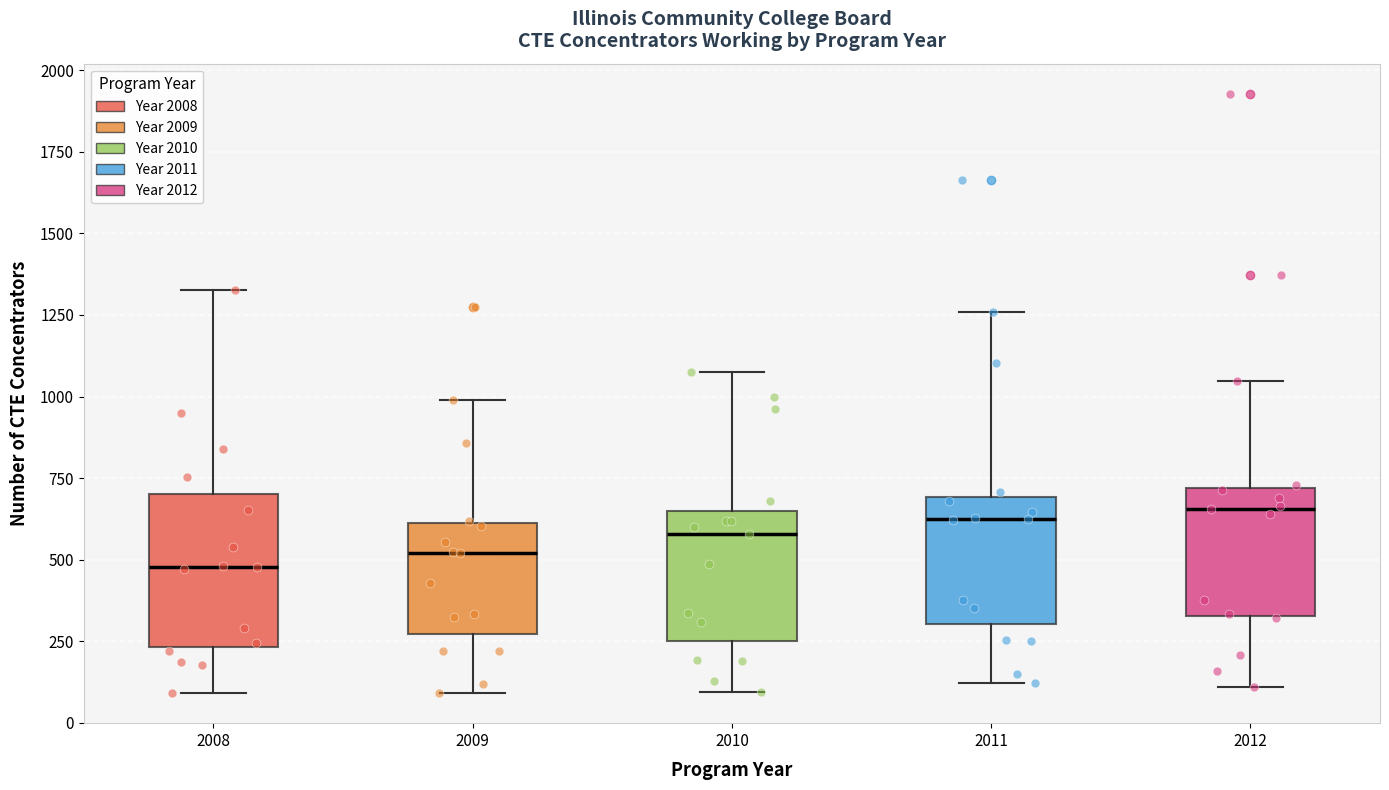

Reading left to right, read every box against the y-axis: the position of its median line, the range the box covers, and the ends of its whiskers. The values are not printed on the chart, so give them approximately, as read against the axis.

2008: median 500, box 250 to 700, whiskers 100 to 1350
2009: median 500, box 250 to 600, whiskers 100 to 1000
2010: median 600, box 250 to 650, whiskers 100 to 1100
2011: median 600, box 300 to 700, whiskers 100 to 1250
2012: median 650, box 350 to 700, whiskers 100 to 1050